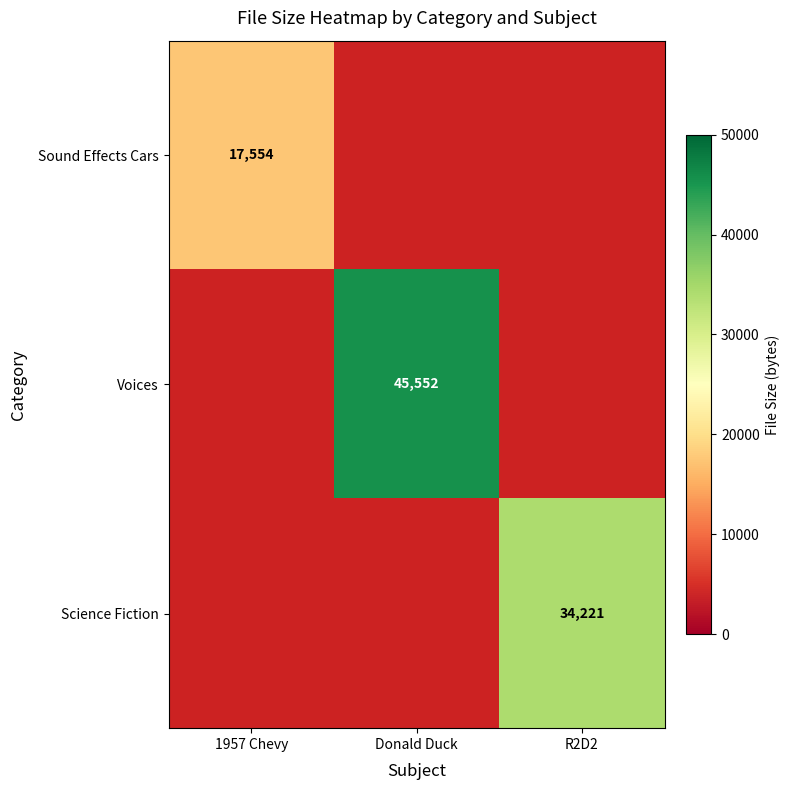

The Sound Effects Cars series shows 8636 at 1957 Chevy. True or false?

False